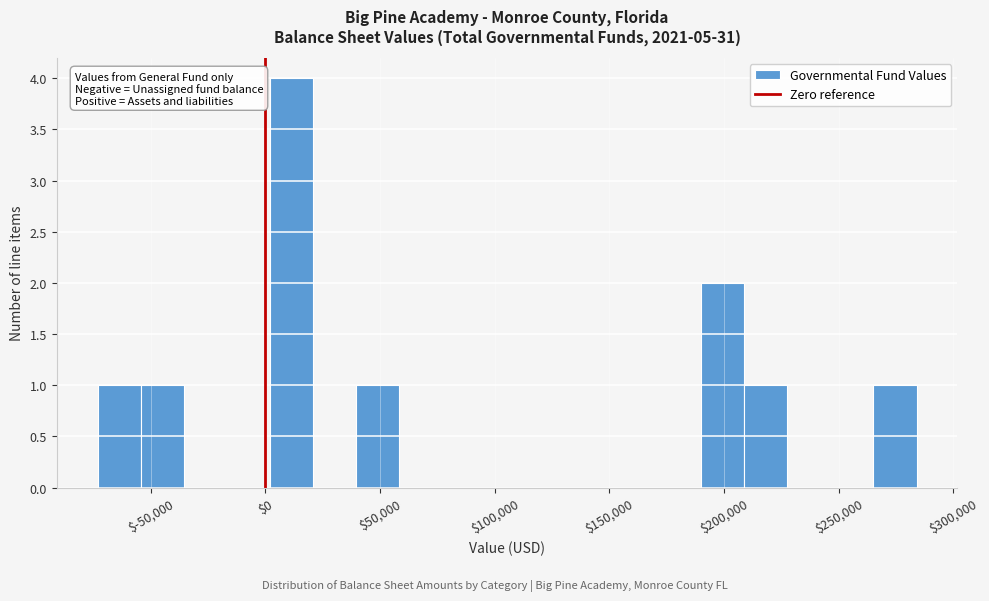

Around what value on the x-axis is the tallest bar? Give the approximate position of its centre, as read against the axis.

10000